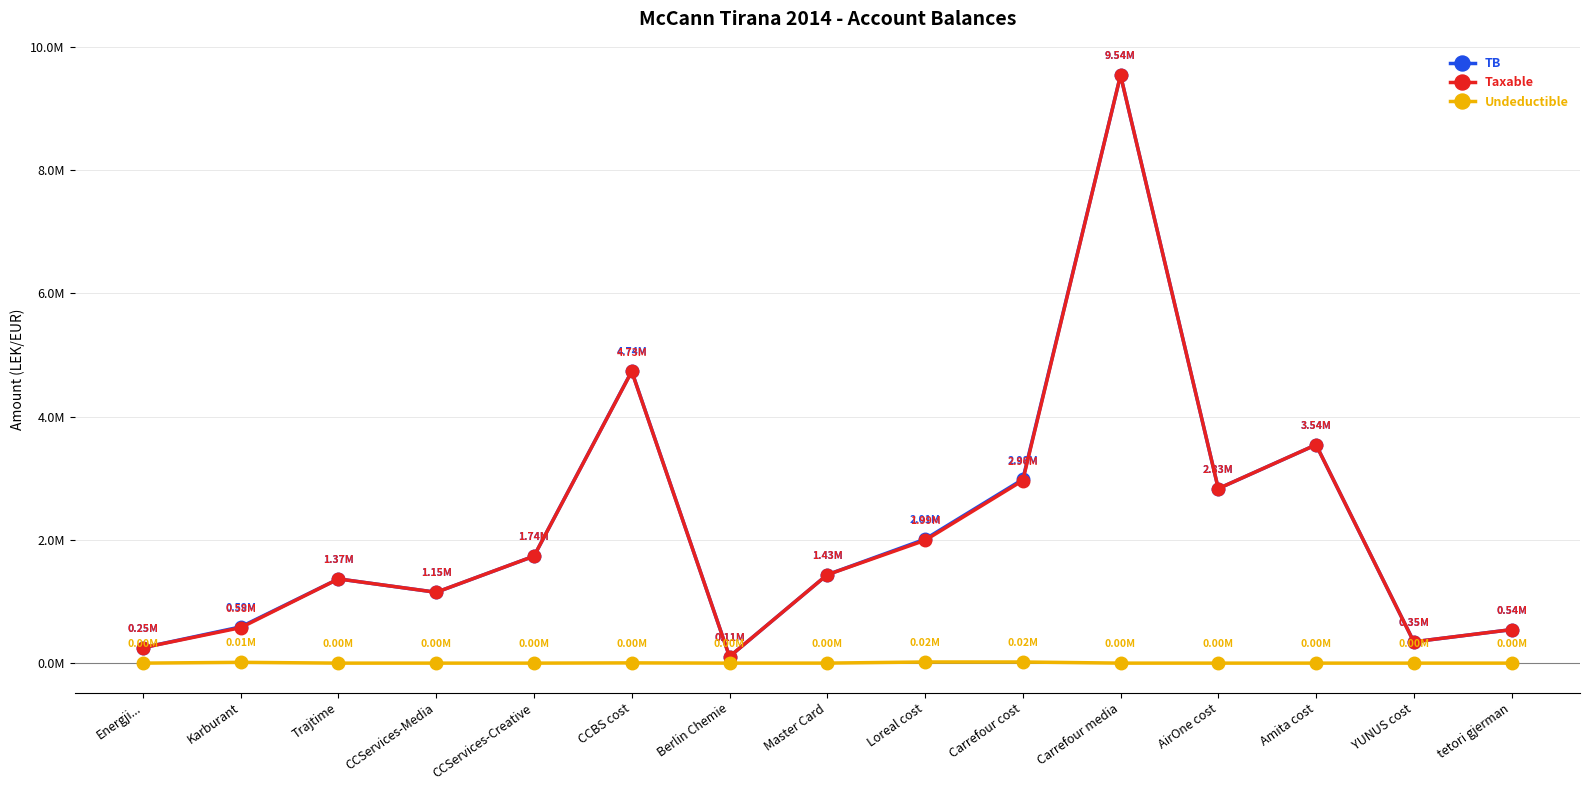

What is the difference between the highest and lowest values at CCServices-Media?

1149043.7